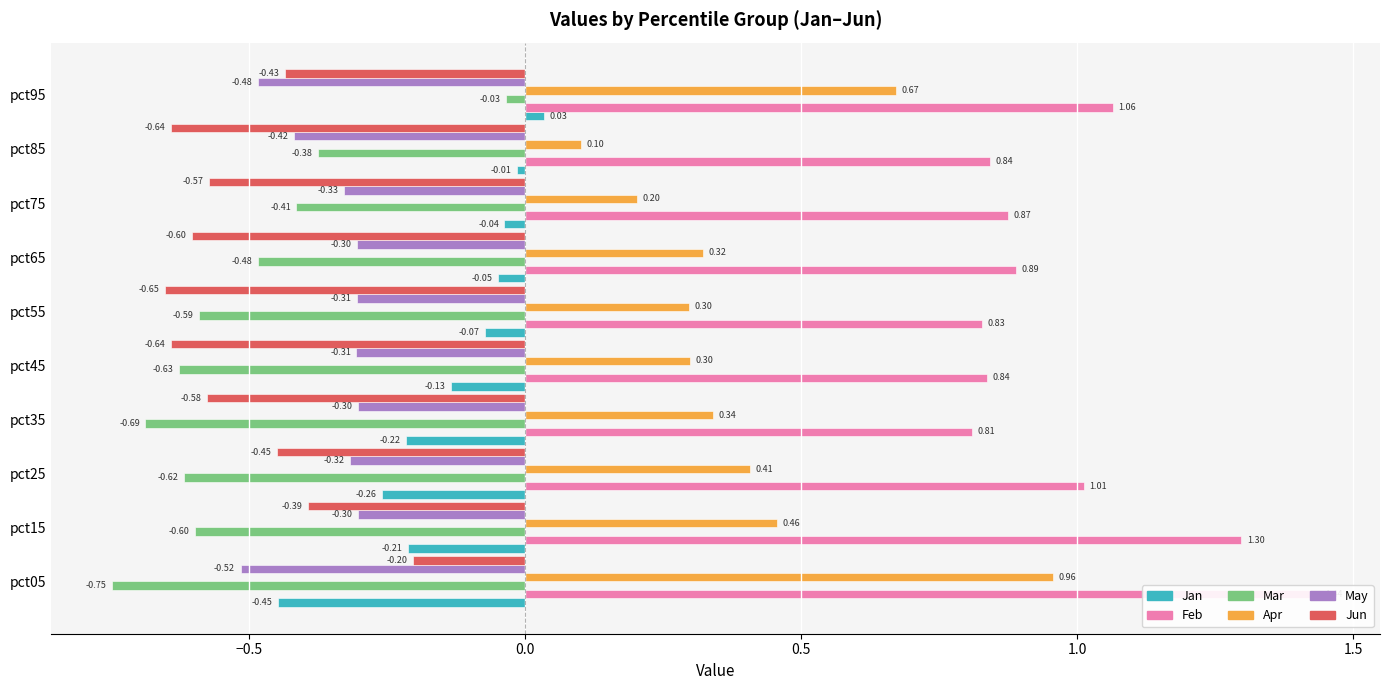

What is the value of the May bar at the 5th from the left?

-0.3